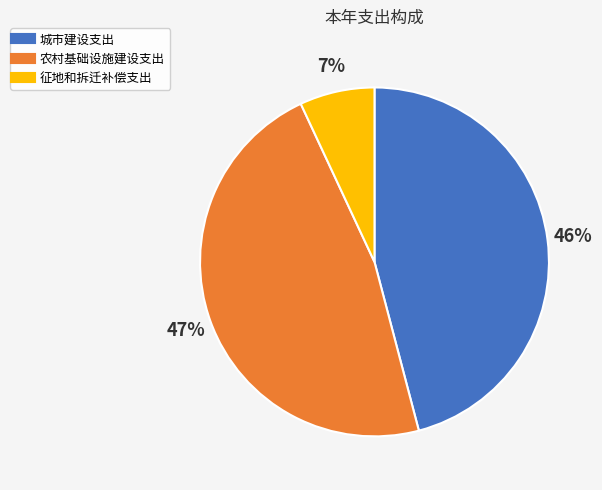

Is the sum of 农村基础设施建设支出 and 征地和拆迁补偿支出 greater than half?

Yes